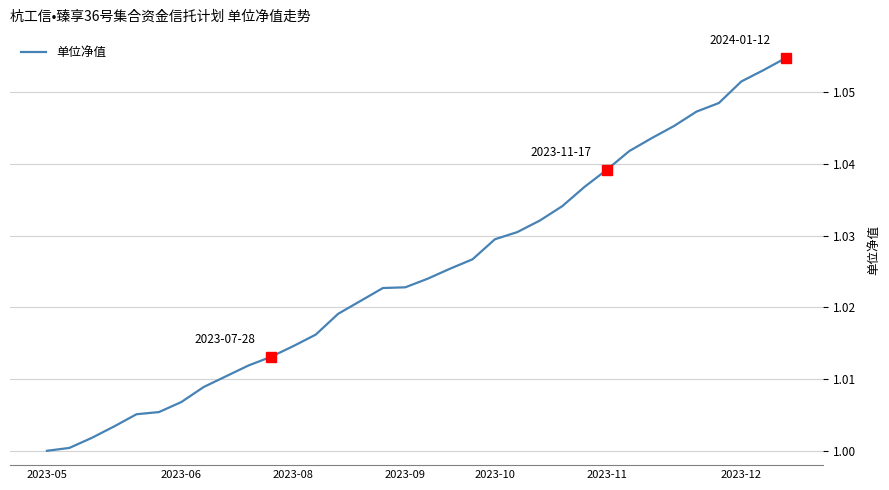

How many distinct data groups are displayed?

1